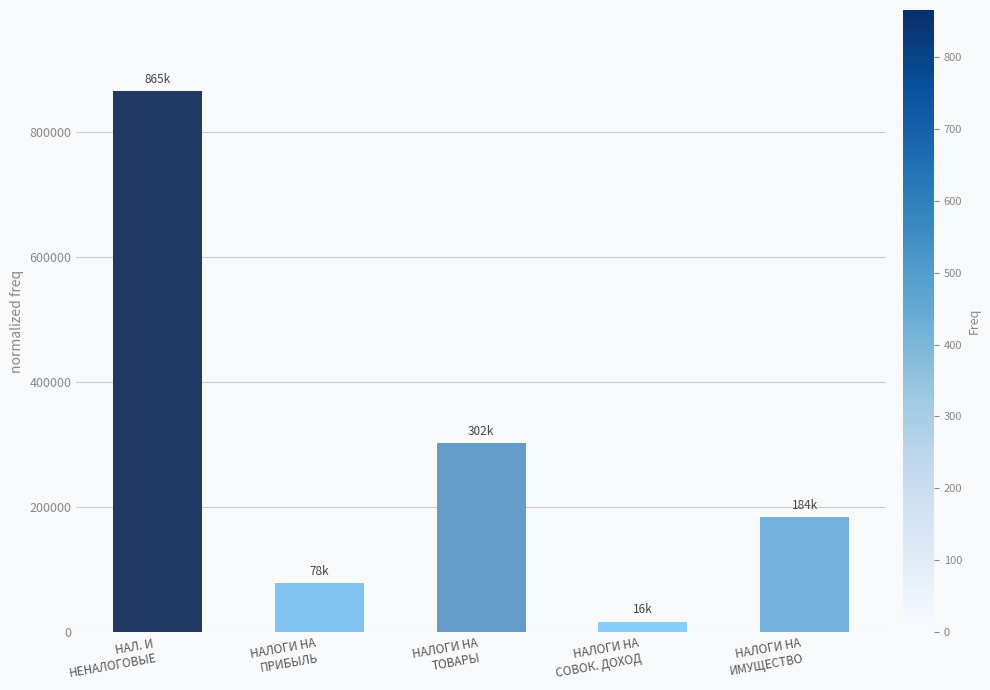

What is the greatest value displayed?

865300.1